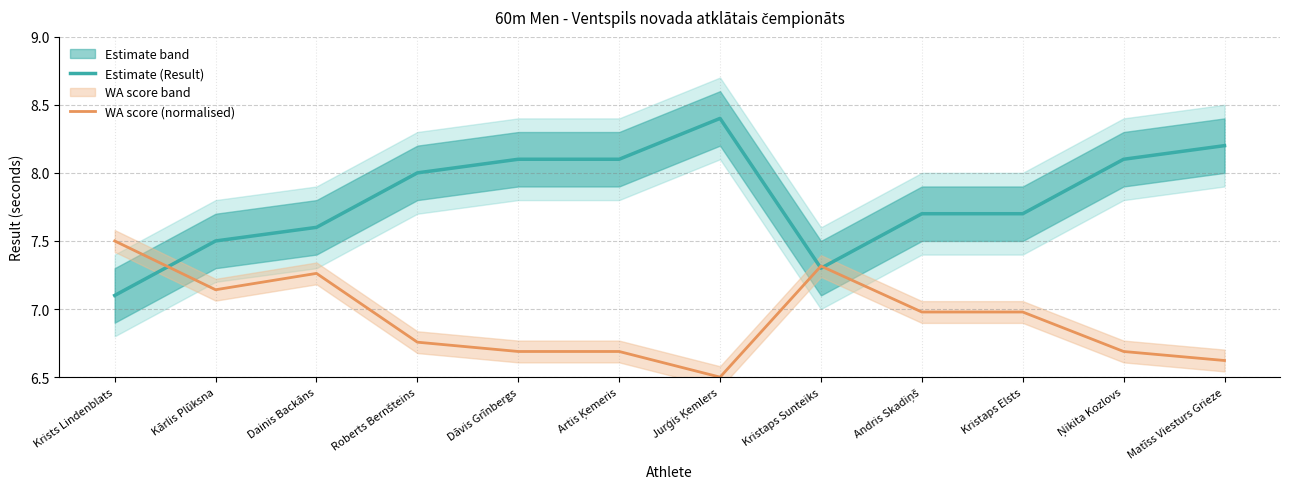

What is the total value across all series at Dāvis Grīnbergs?

14.8